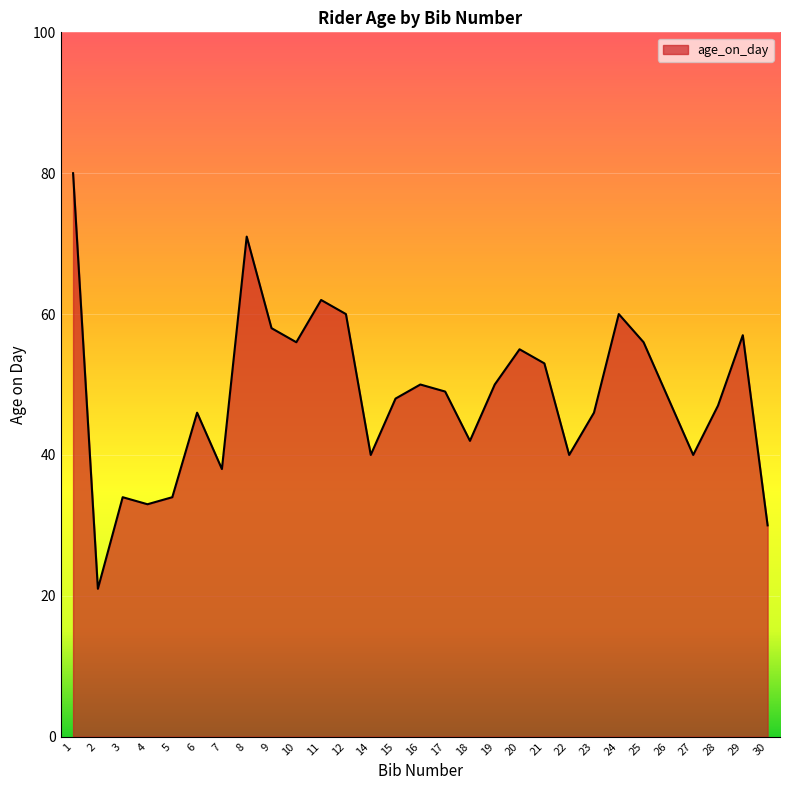

Where is the first local maximum?

3